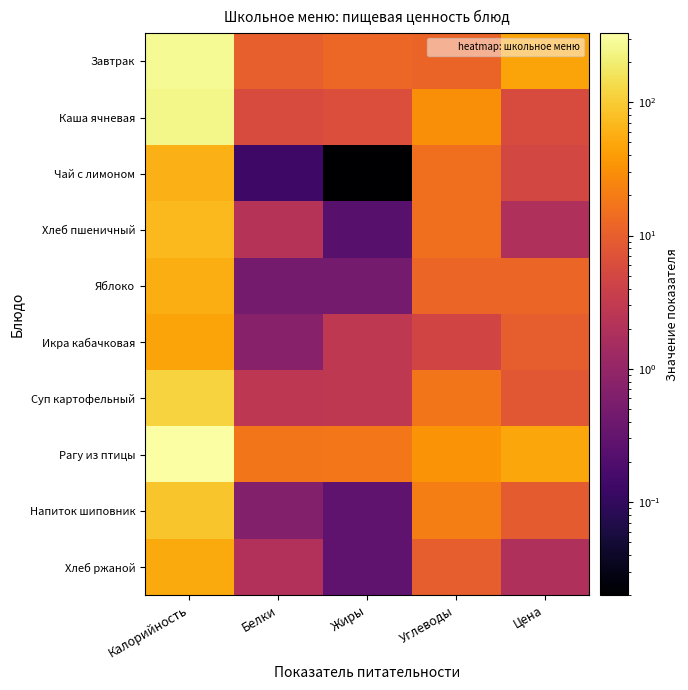

Which series has the largest total across all categories?

Рагу из птицы